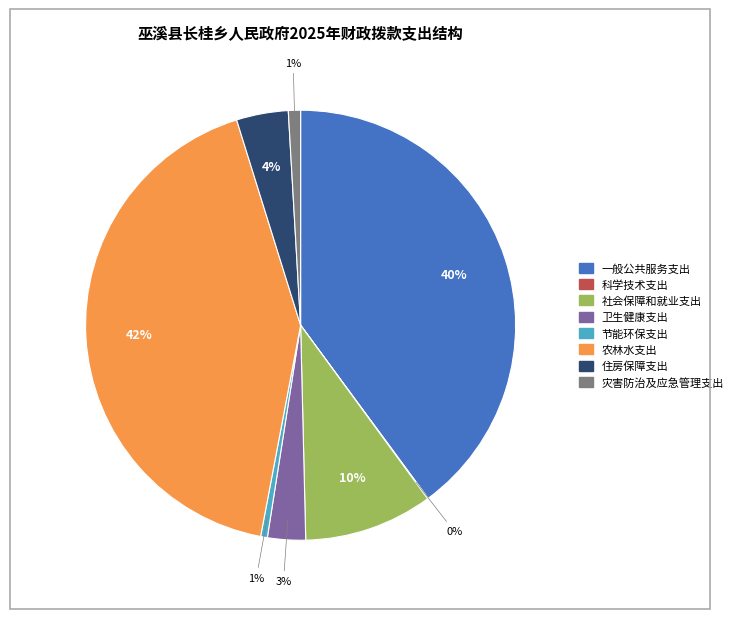

Which category has the biggest portion of the pie?

农林水支出